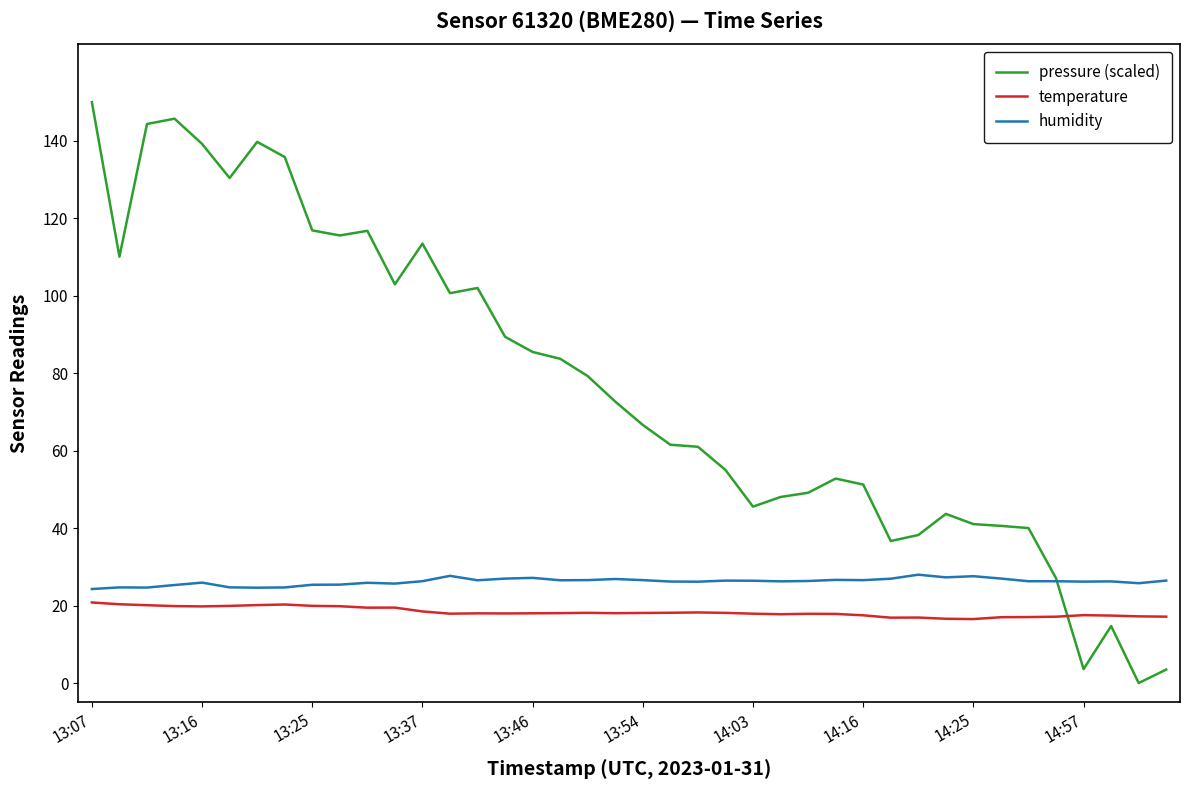

Which series has the largest total across all categories?

pressure (scaled)